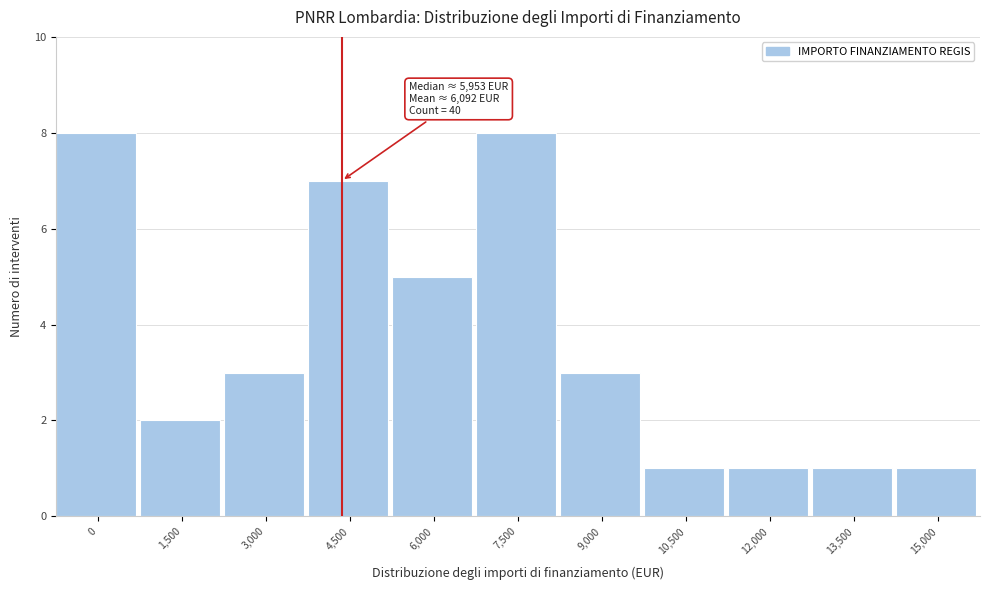

Reading left to right, list all the values displayed in this chart.

8	2	3	7	5	8	3	1	1	1	1